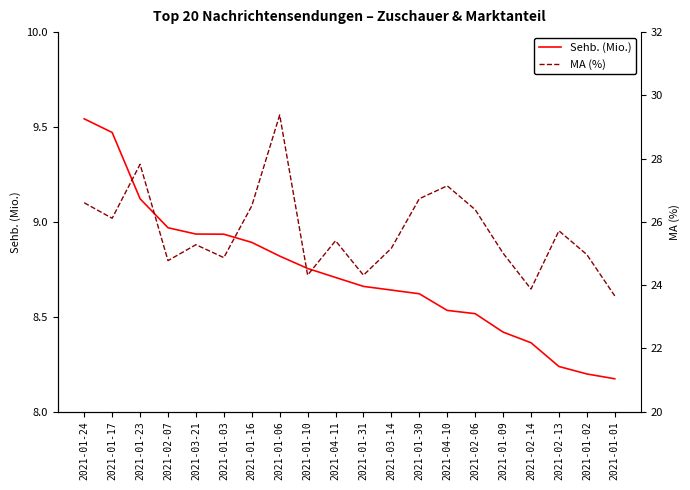

Where is Sehb. (Mio.) nearest to the value 8?

2021-01-01